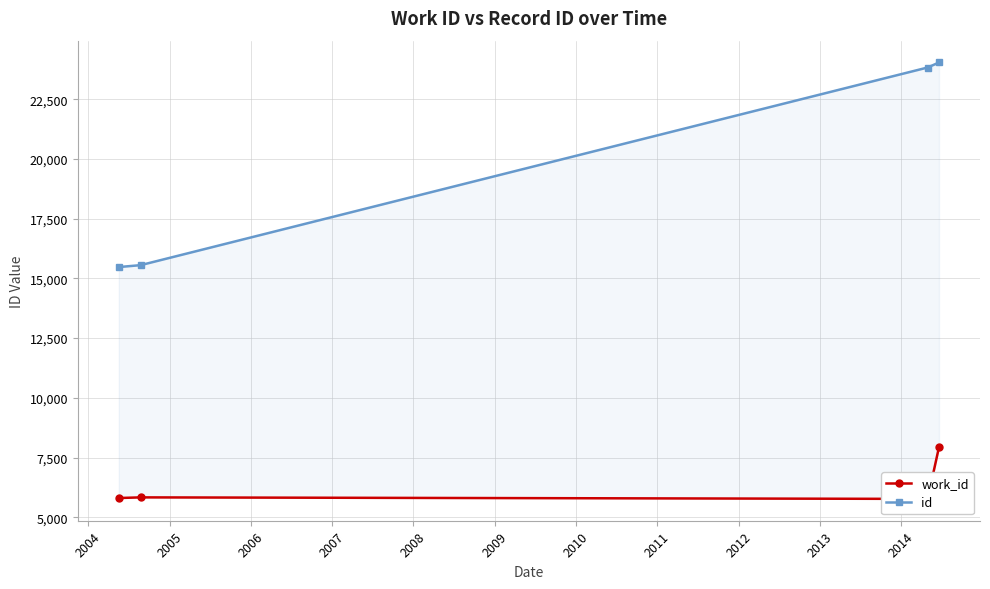

Which series has the largest total across all categories?

id